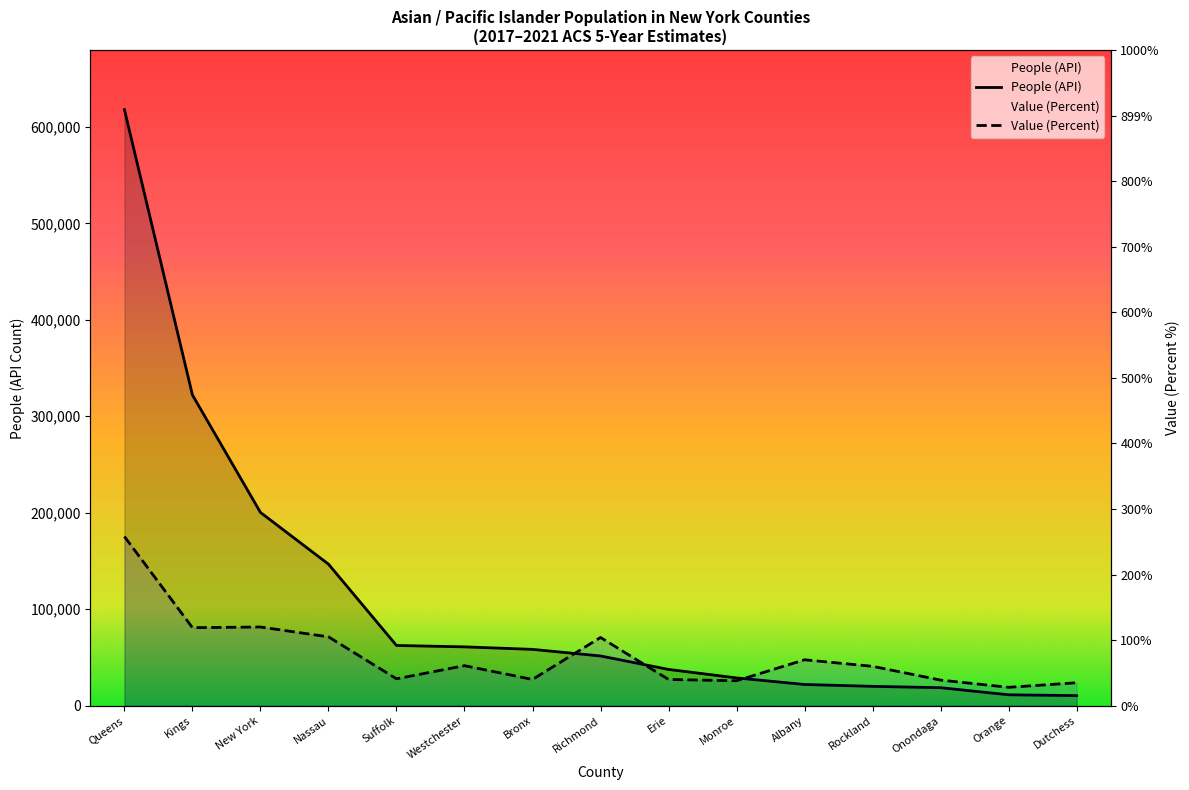

Reading left to right, extract all data points from this chart.

People (API): 617851.0	322074.0	200299.0	146711.0	62410.0	60971.0	58360.0	51526.0	37565.0	28766.0	21974.0	20031.0	18651.0	11281.0	10413.0
Value (Percent): 175346.1	80876.7	81556.3	71361.8	27865.1	41457.8	27185.4	70682.2	27185.4	25826.2	47574.5	40778.2	26505.8	19029.8	23787.3